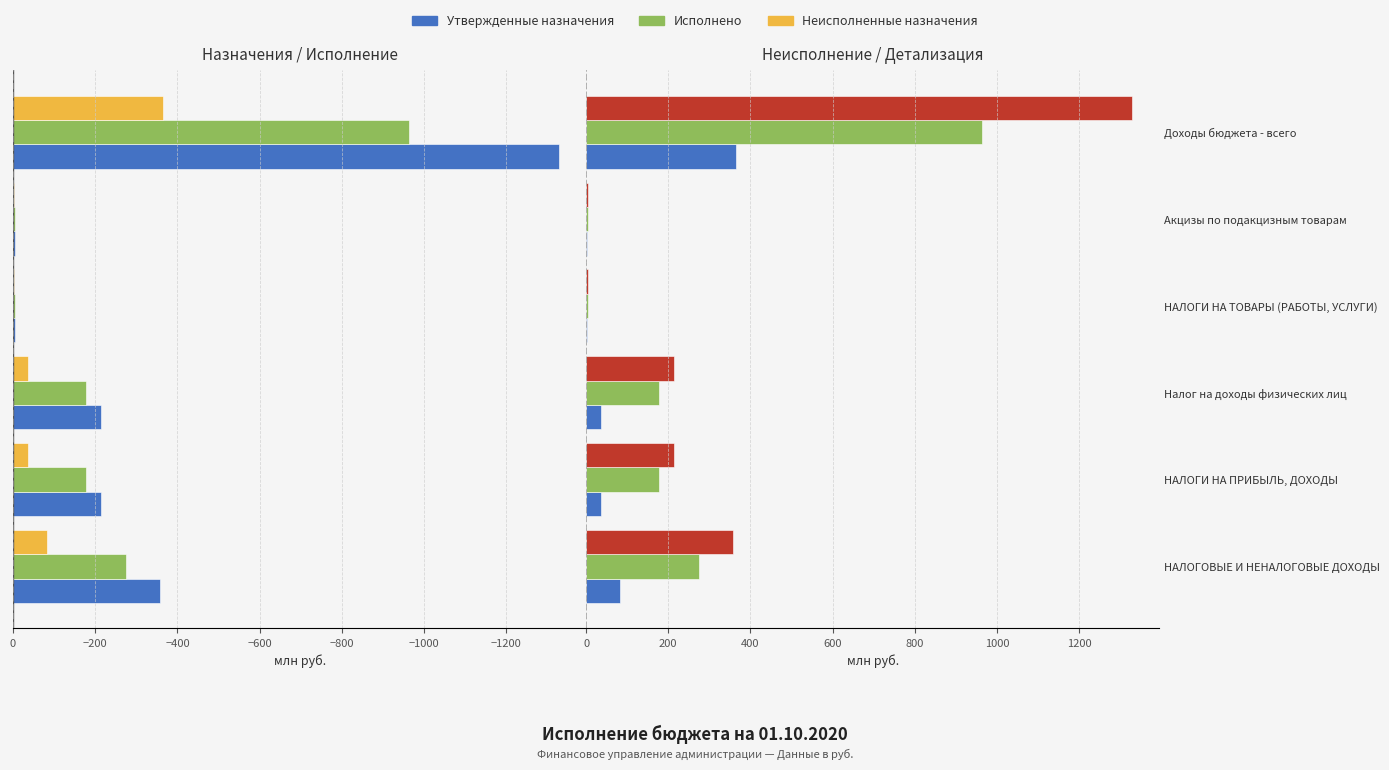

What is the value of the Утвержденные назначения bar at the 3rd from the left?

214.7